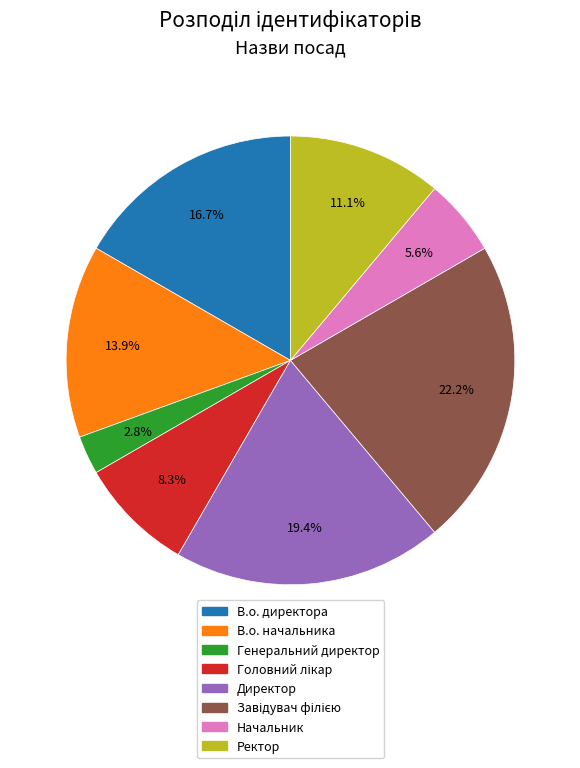

What is the total percentage of В.о. директора and Ректор?

27.8%